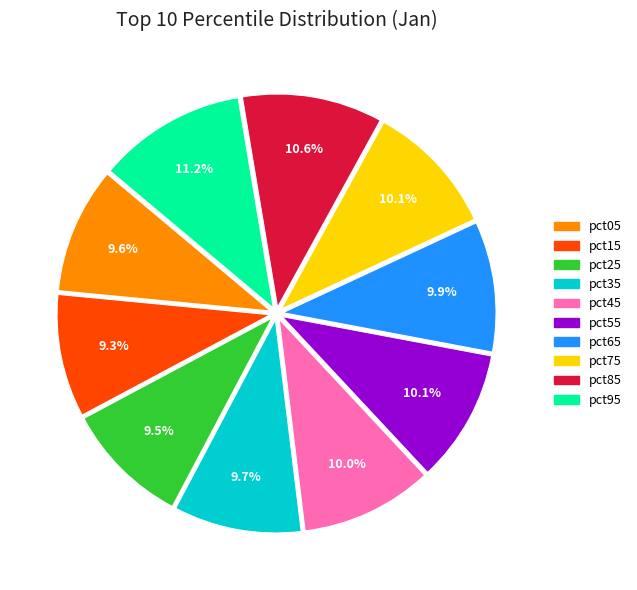

Between pct75 and pct85, which is larger?

pct85